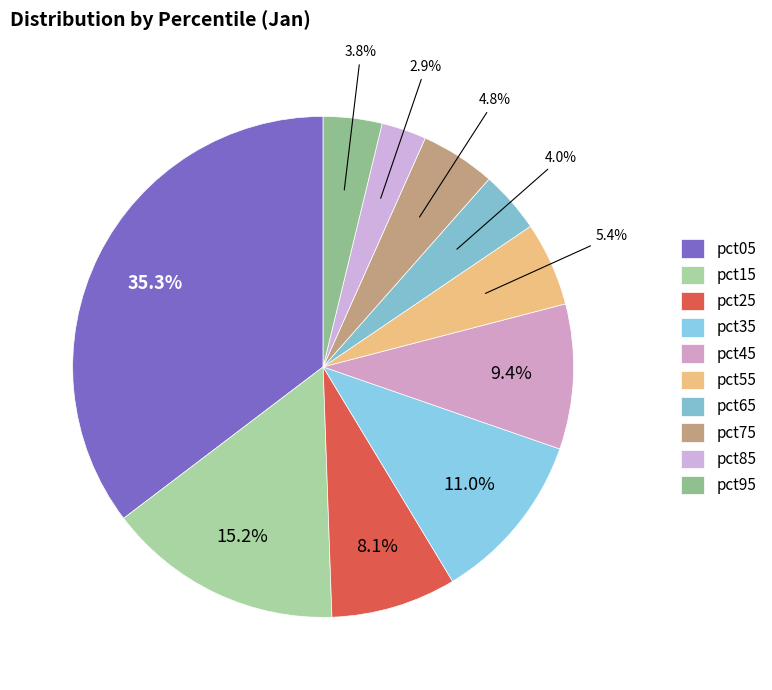

How many slices are in this pie chart?

10